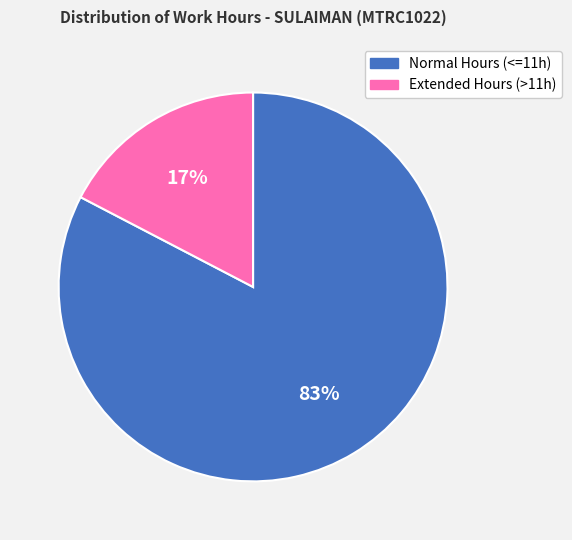

Rank the categories by value from highest to lowest.

Normal Hours (<=11h), Extended Hours (>11h)